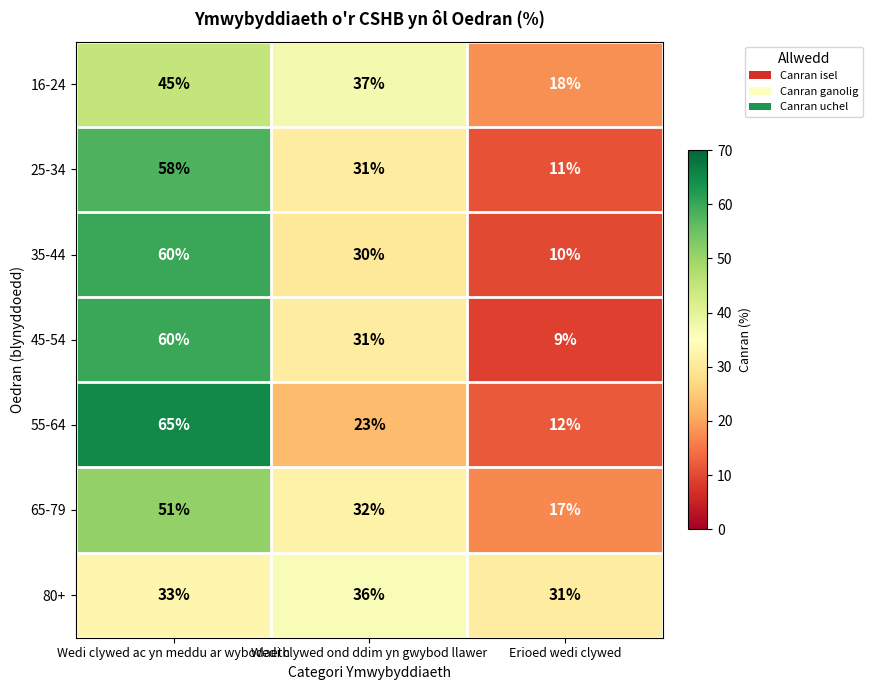

At which category is the sum across all series the highest?

Wedi clywed ac yn meddu ar wybodaeth